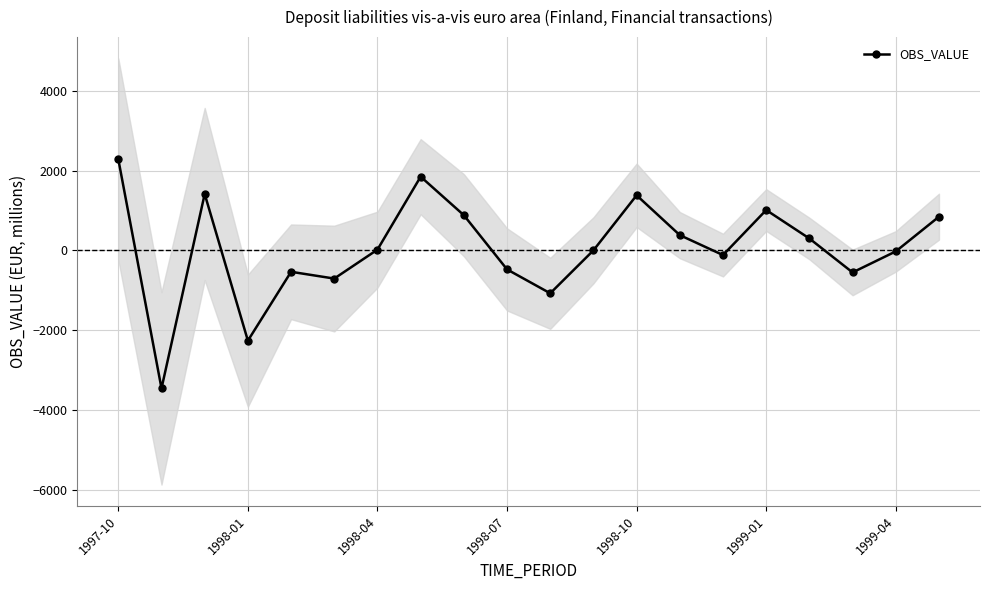

True or false: OBS_VALUE has more than 2 points higher than both neighbors.

True